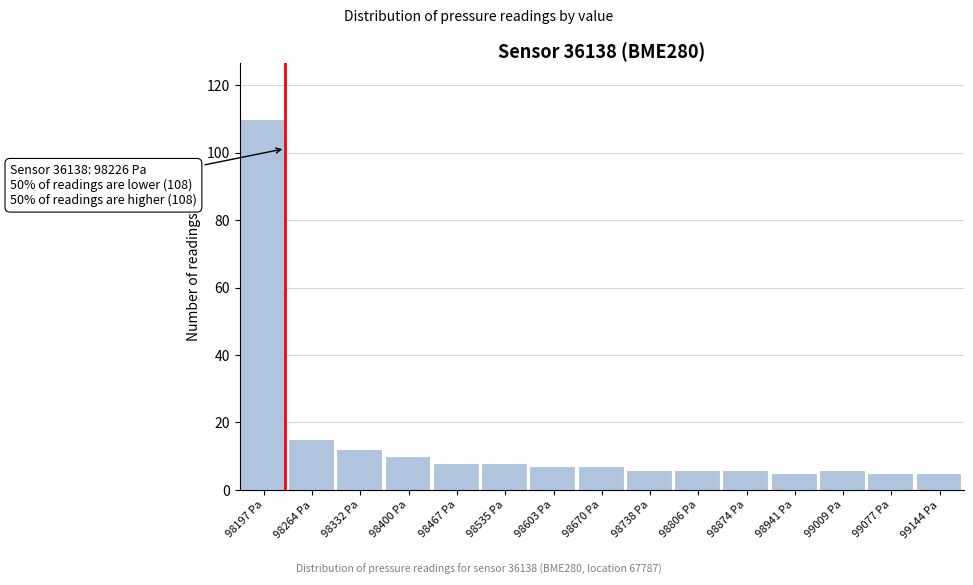

Which range on the x-axis has the tallest bar?

98160 to 98230